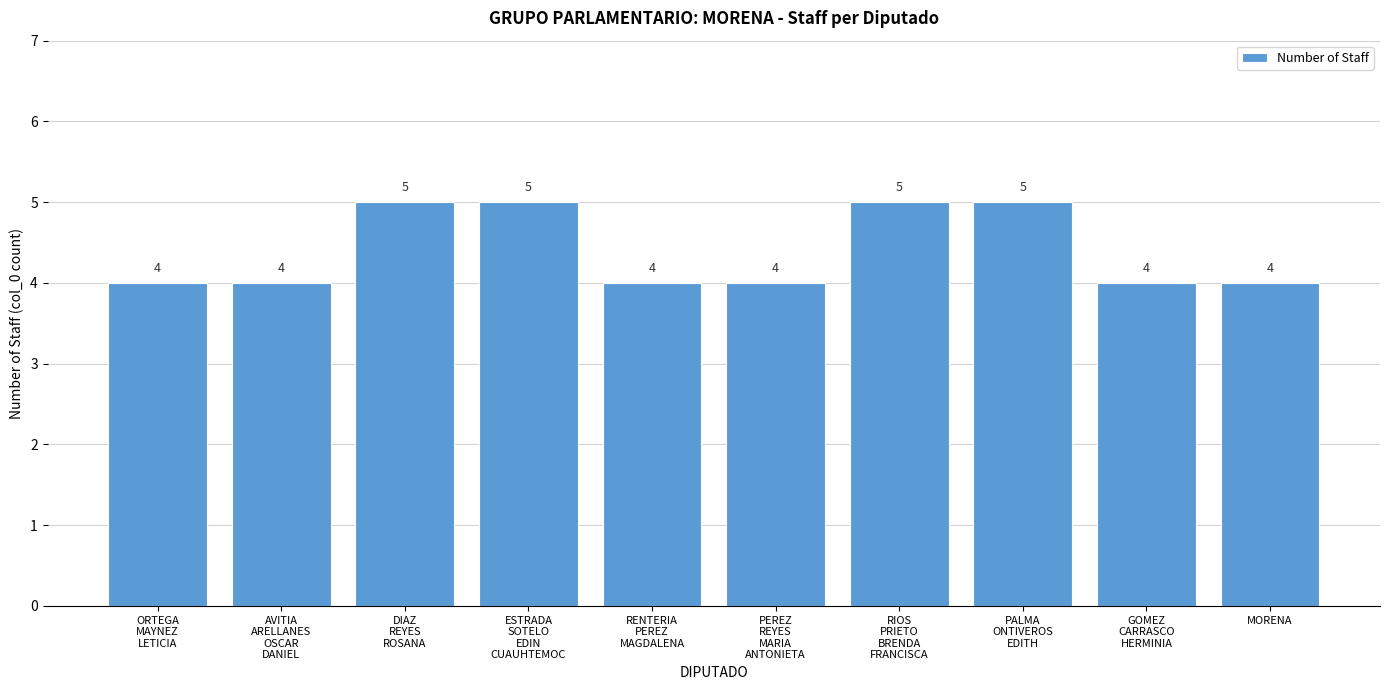

How many data points does each series have?

10